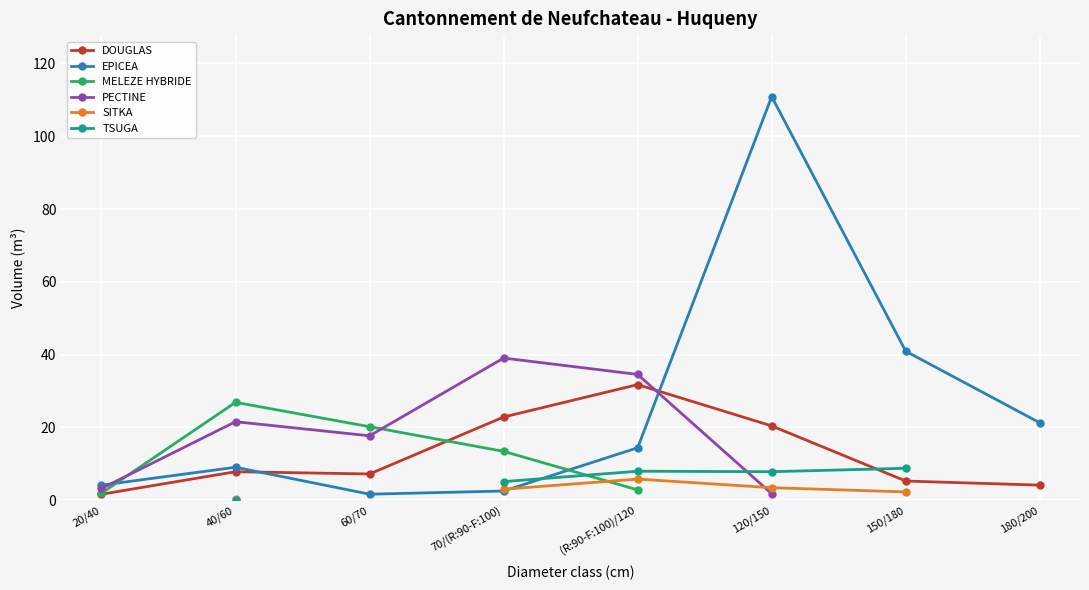

Is the value of TSUGA at 150/180 greater than the value of MELEZE HYBRIDE at 120/150?

No